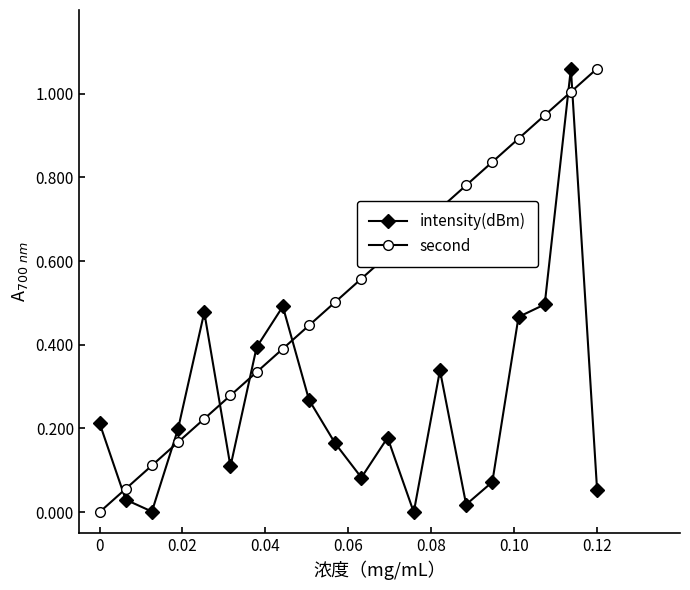

Which series has the largest total across all categories?

second